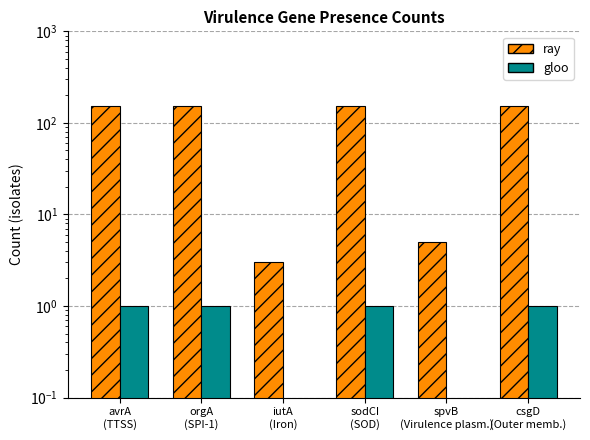

At how many categories does at least one series exceed 123?

4